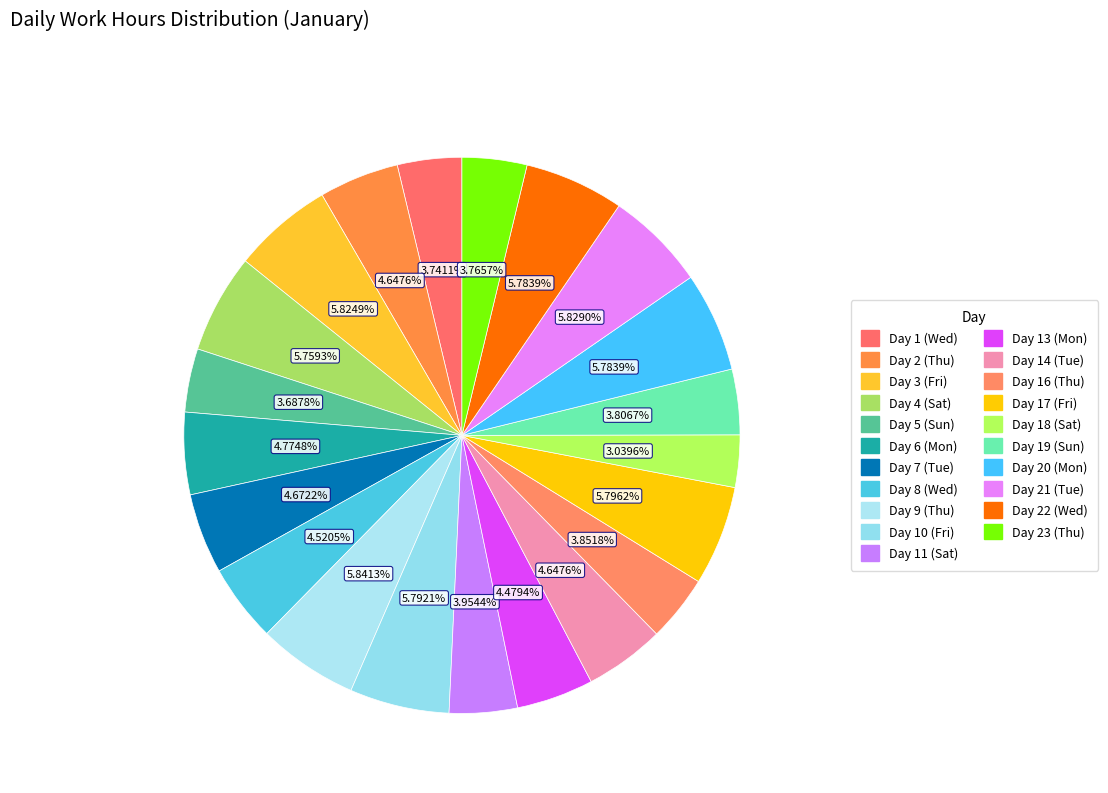

Combined, what portion of the pie is Day 4 (Sat) and Day 6 (Mon)?

10.5%